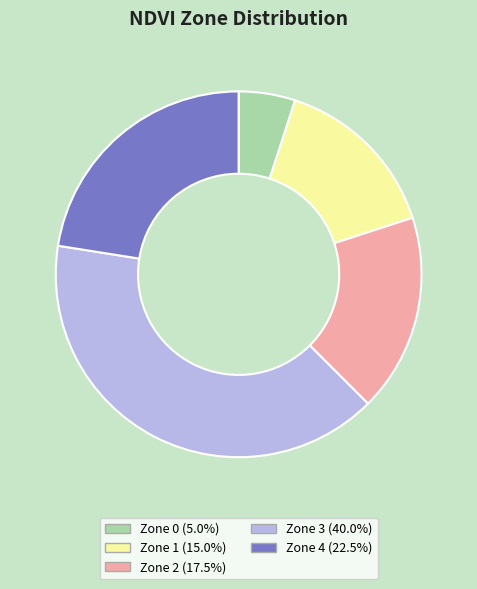

Is it true that Zone 0 is 1% of the pie?

False